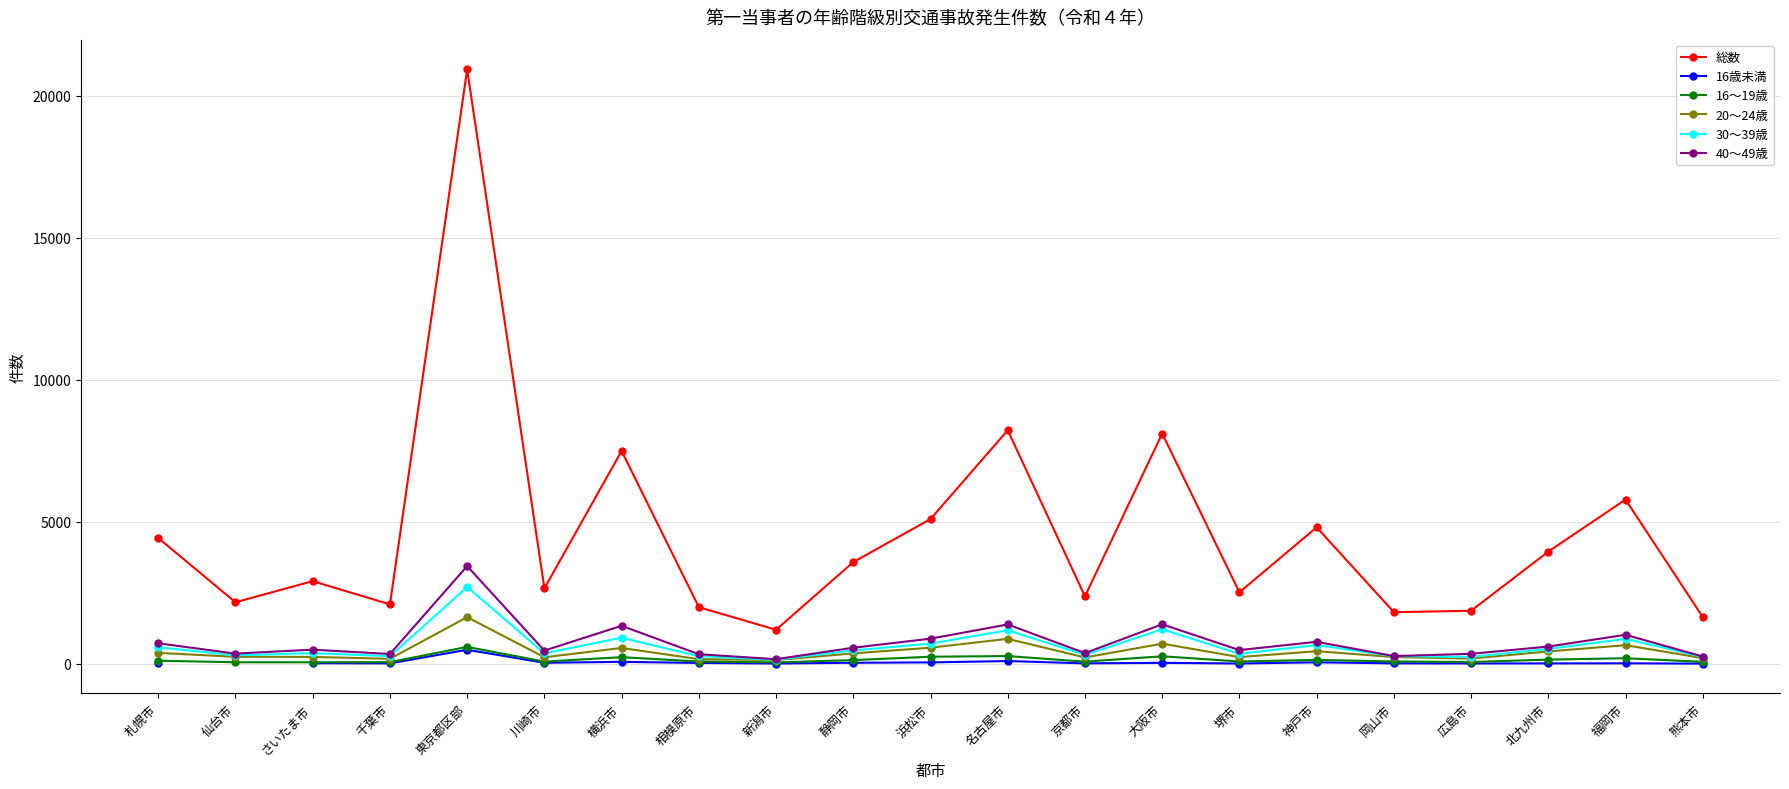

What are all the series names shown in the legend?

総数, 16歳未満, 16～19歳, 20～24歳, 30～39歳, 40～49歳